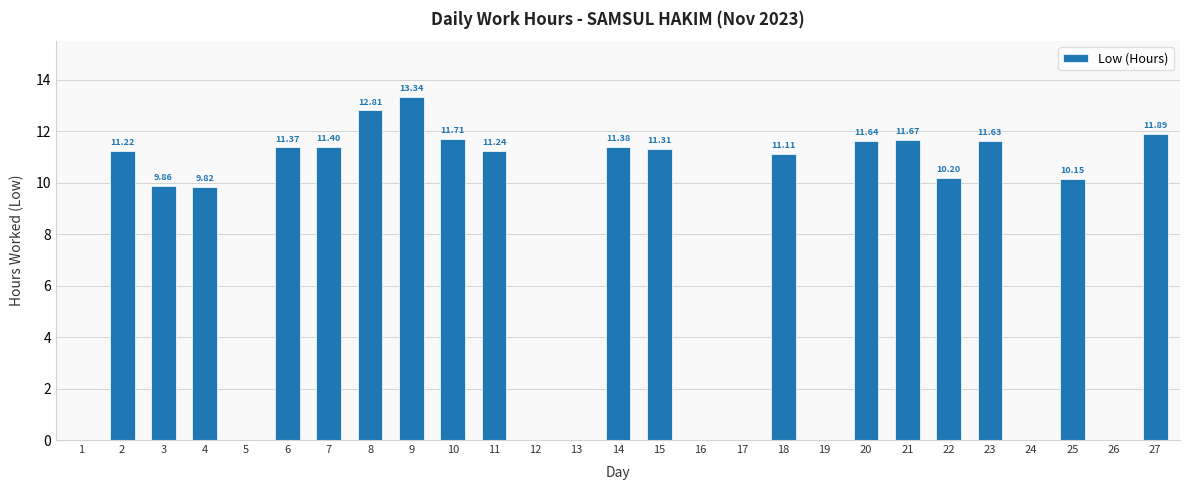

Reading right to left, transcribe all the data shown in this chart.

11.9	0.0	10.2	0.0	11.6	10.2	11.7	11.6	0.0	11.1	0.0	0.0	11.3	11.4	0.0	0.0	11.2	11.7	13.3	12.8	11.4	11.4	0.0	9.8	9.9	11.2	0.0